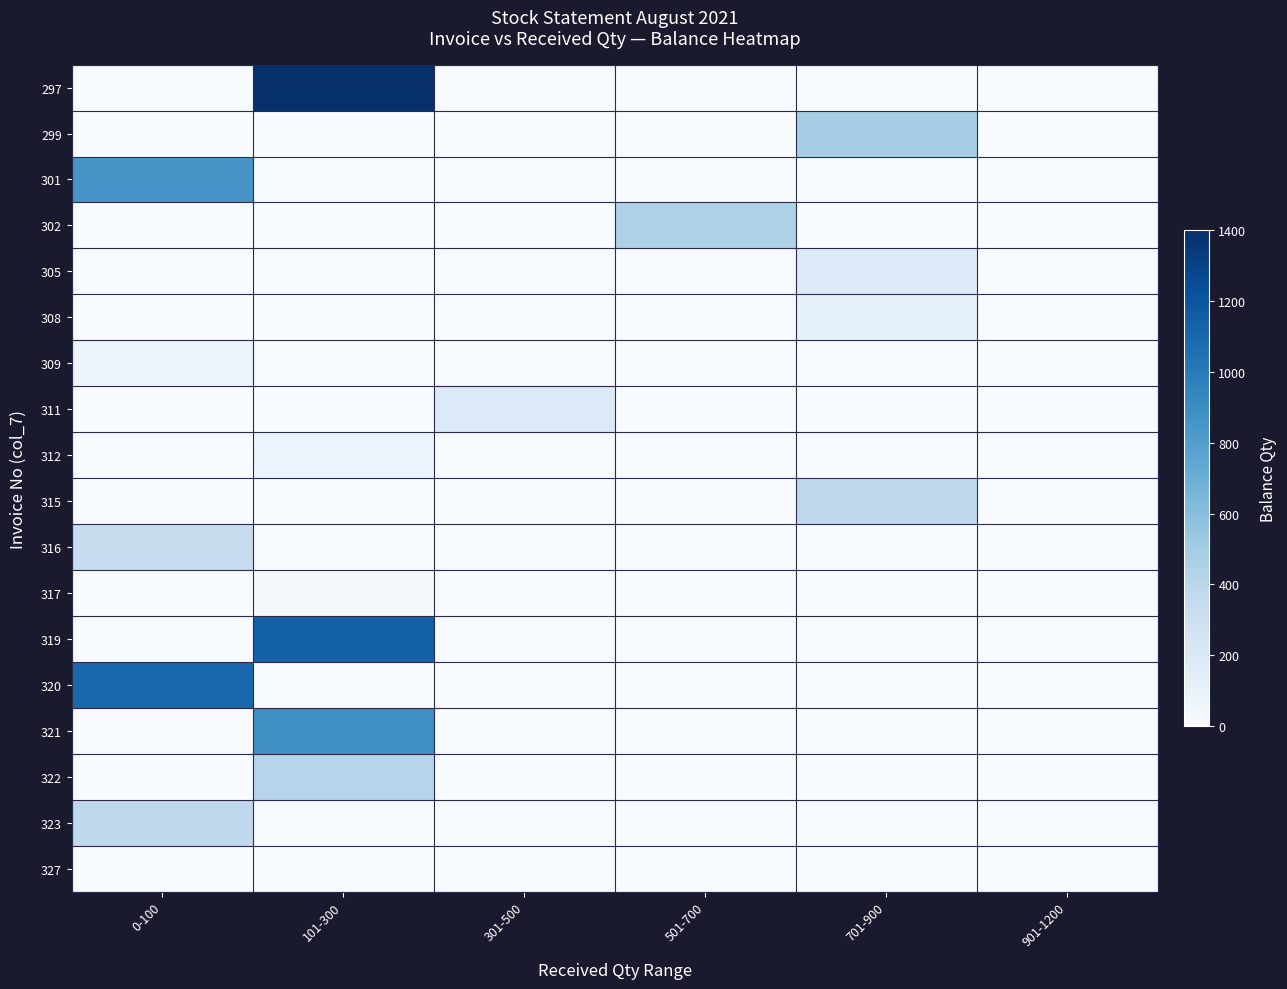

At which category is the sum across all series the highest?

101-300